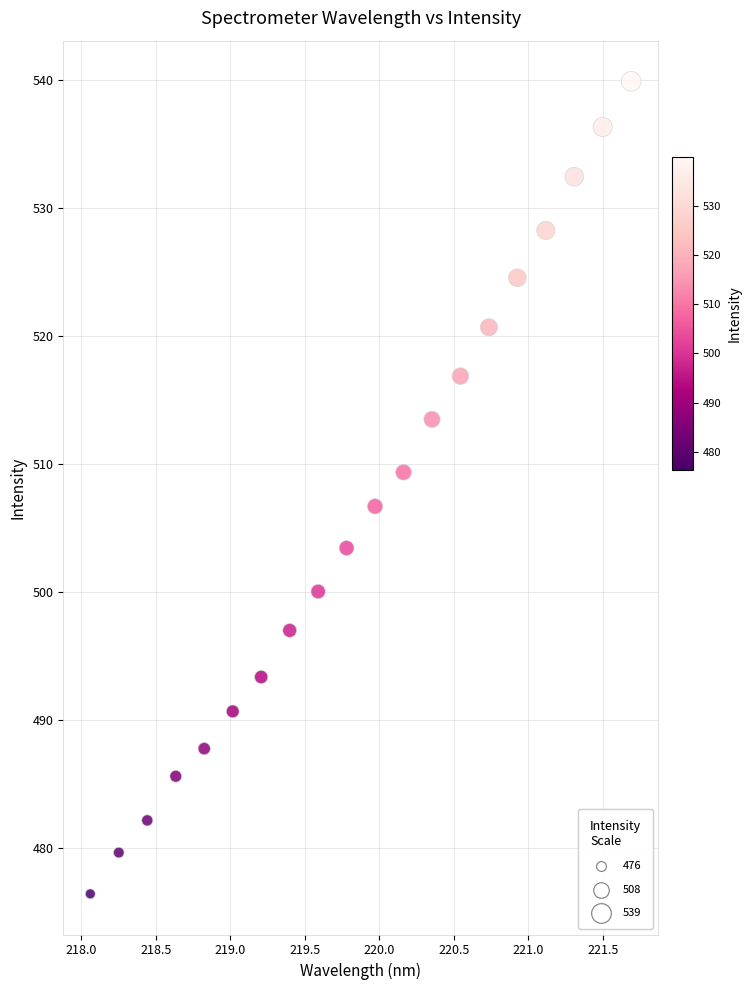

What is the range of Y values (max minus min)?

63.5